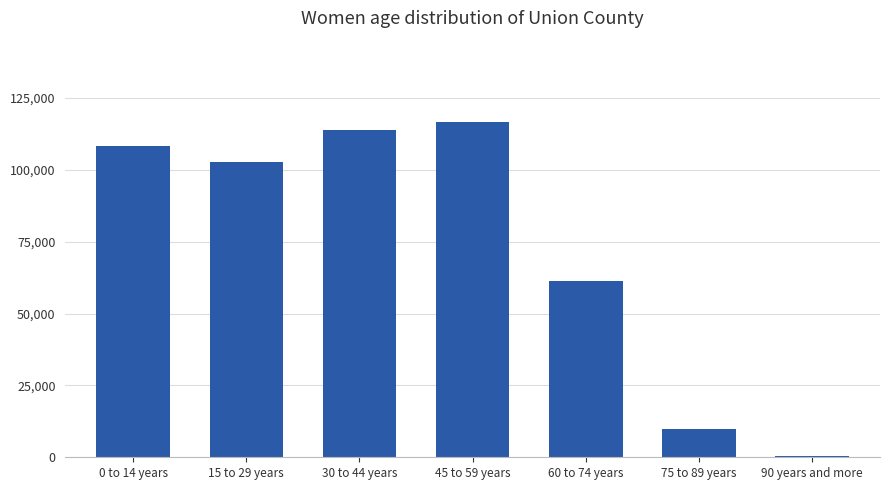

Reading right to left, list all the values displayed in this chart.

500	10000	61191	116558	113804	102658	108372